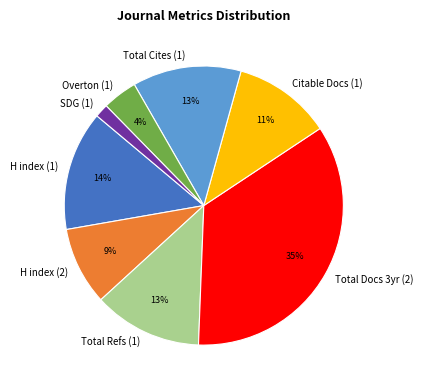

Is the sum of Total Refs (1) and SDG (1) greater than half?

No